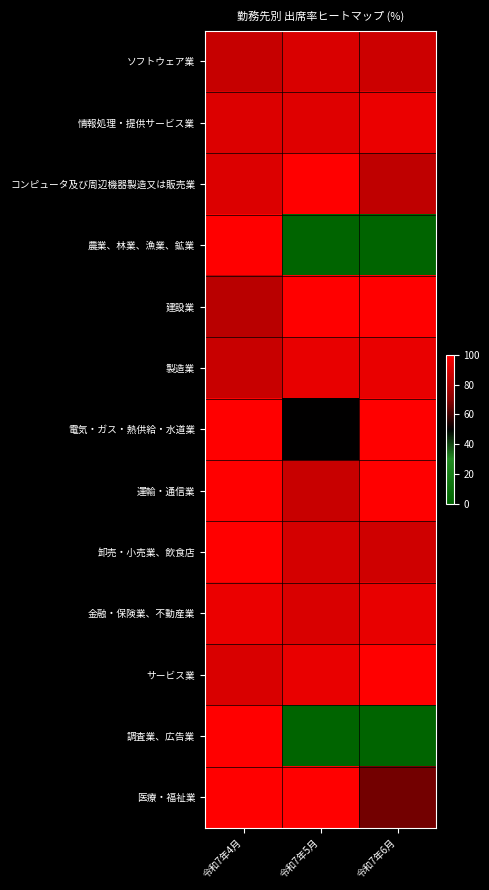

Which series has the widest spread of values?

農業、林業、漁業、鉱業